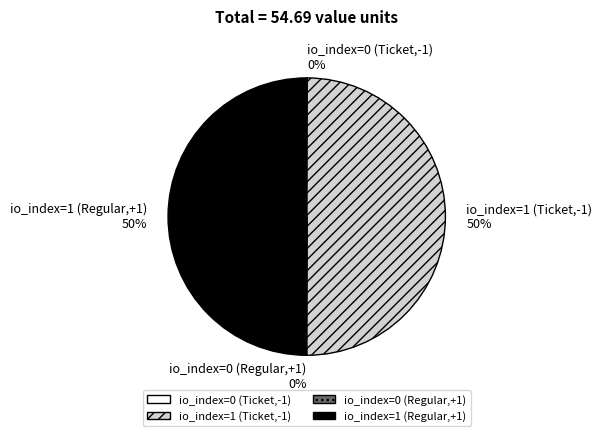

To the nearest percent, what percentage of the pie is io_index=1 (Ticket,-1)?

50%